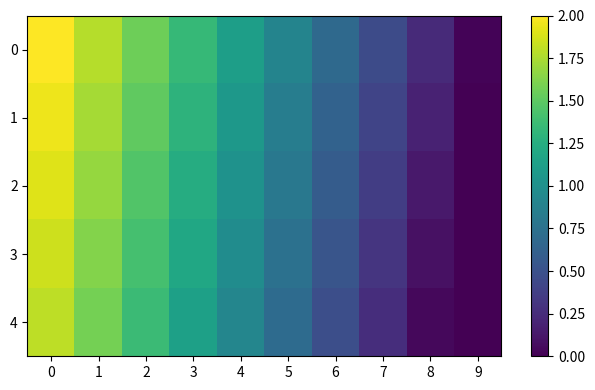

Reading right to left, list all the values displayed in this chart.

0: 9=0.0	8=0.2	7=0.5	6=0.7	5=0.9	4=1.1	3=1.3	2=1.6	1=1.8	0=2.0
1: 9=0.0	8=0.2	7=0.4	6=0.6	5=0.8	4=1.1	3=1.3	2=1.5	1=1.7	0=1.9
2: 9=0.0	8=0.1	7=0.4	6=0.6	5=0.8	4=1.0	3=1.2	2=1.5	1=1.7	0=1.9
3: 9=0.0	8=0.1	7=0.3	6=0.5	5=0.7	4=1.0	3=1.2	2=1.4	1=1.6	0=1.9
4: 9=0.0	8=0.0	7=0.3	6=0.5	5=0.7	4=0.9	3=1.1	2=1.4	1=1.6	0=1.8